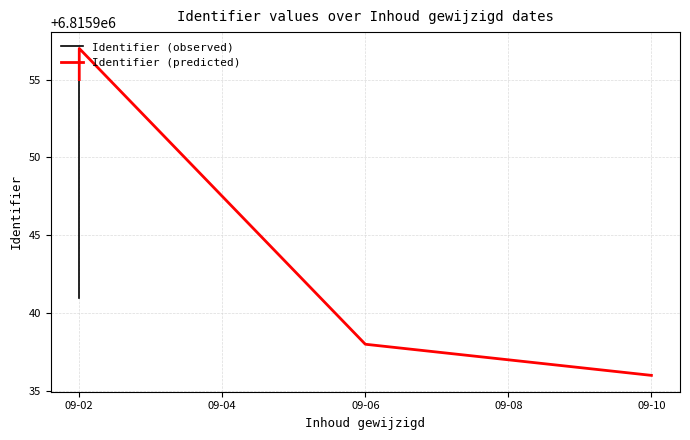

What is the sum of the values at 2021-09-02 and 2021-09-02?

13631891